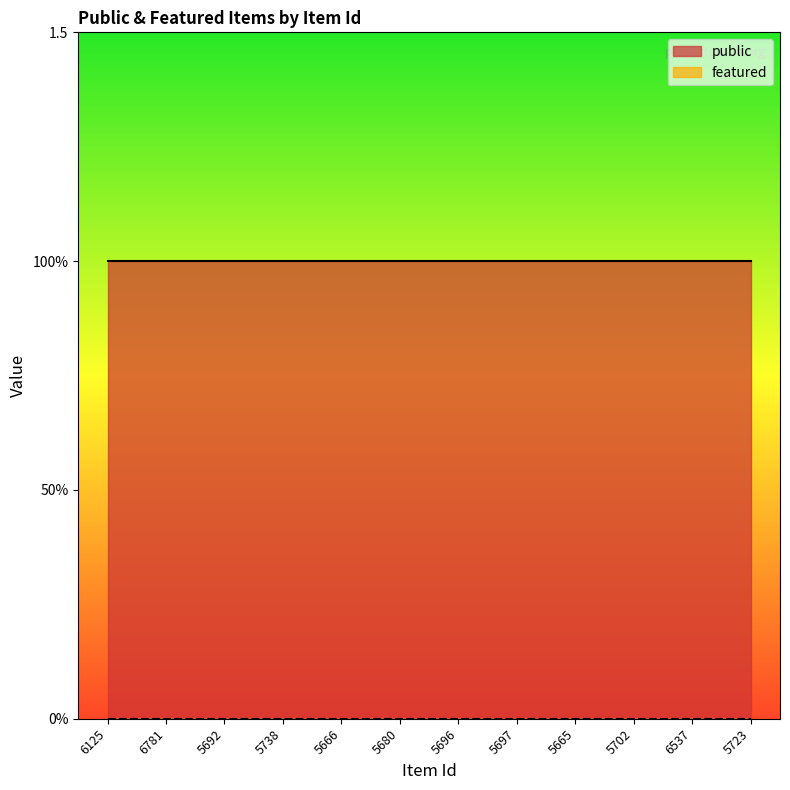

Which series has the widest spread of values?

public